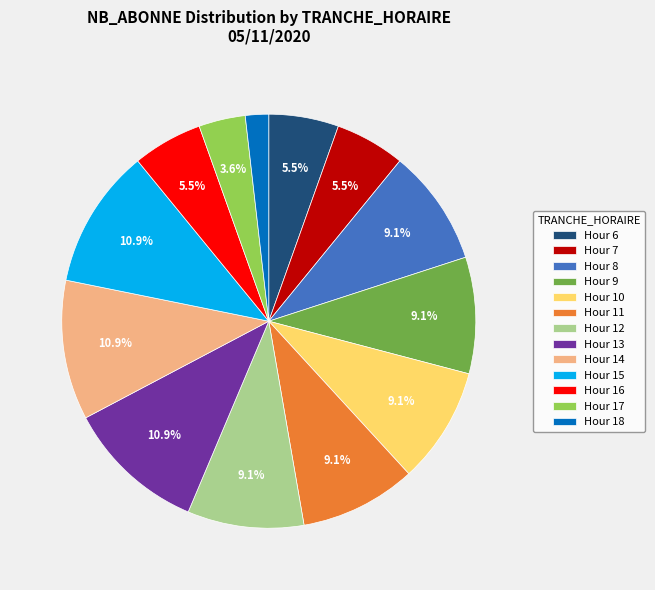

What portion of the pie excludes Hour 10?

90.9%